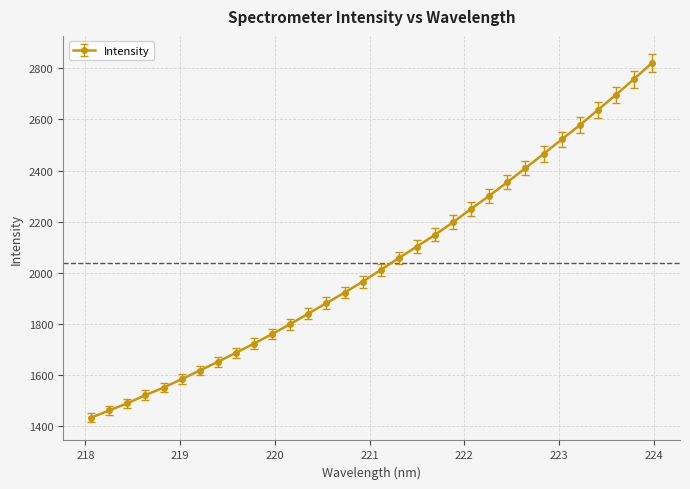

How many values are below 2011?

16